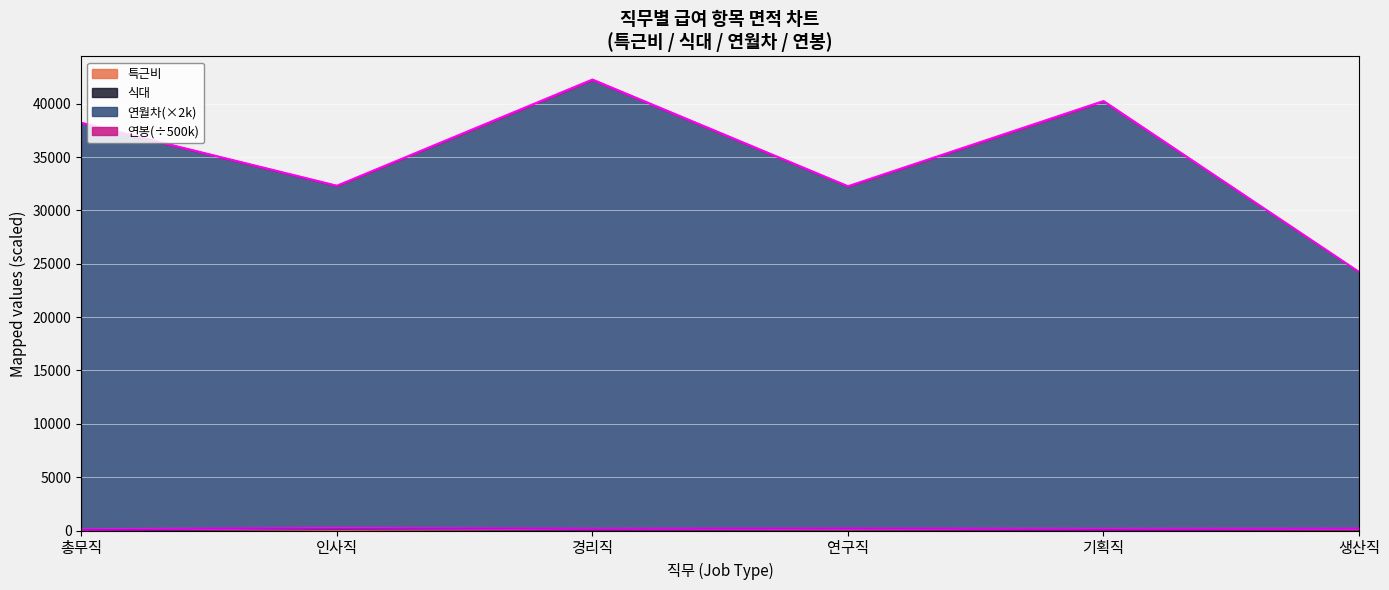

What is the value of the 특근비 point at the 4th from the left?

97